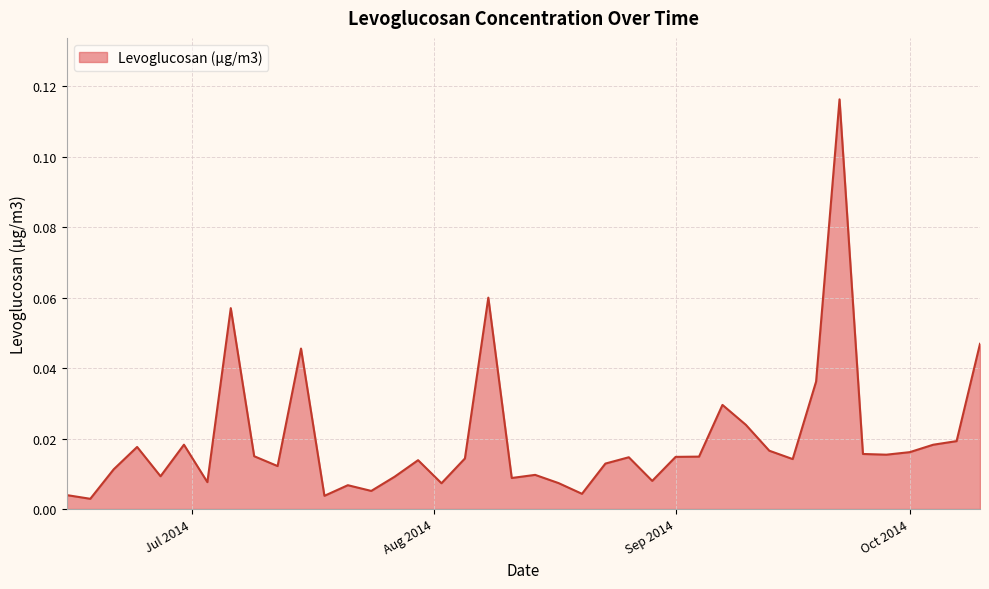

Does the chart display data point markers on the line(s)?

No